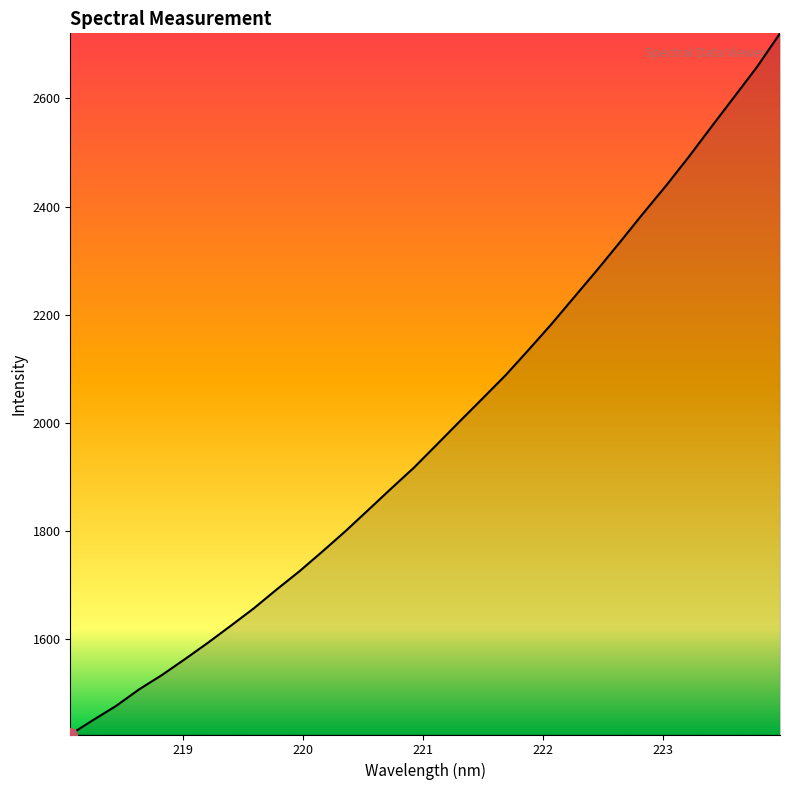

What is the greatest value displayed?

2720.3